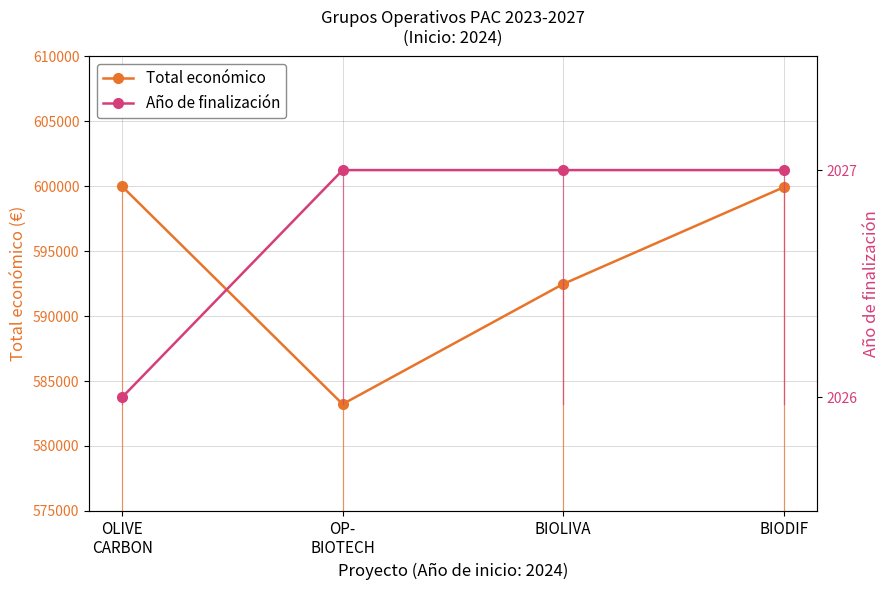

Rank the series by their maximum value, from lowest to highest.

Año de finalización, Total económico